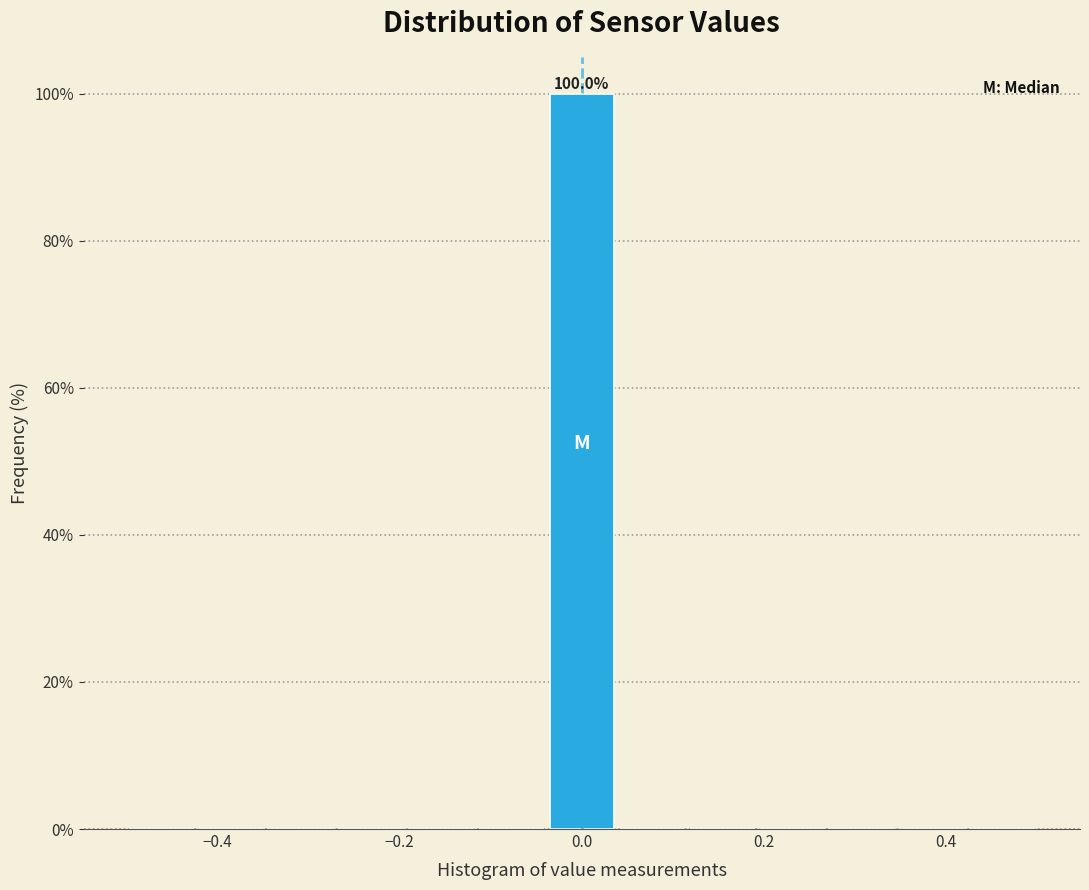

Read against the x-axis, roughly where is the centre of the tallest bar?

0.00